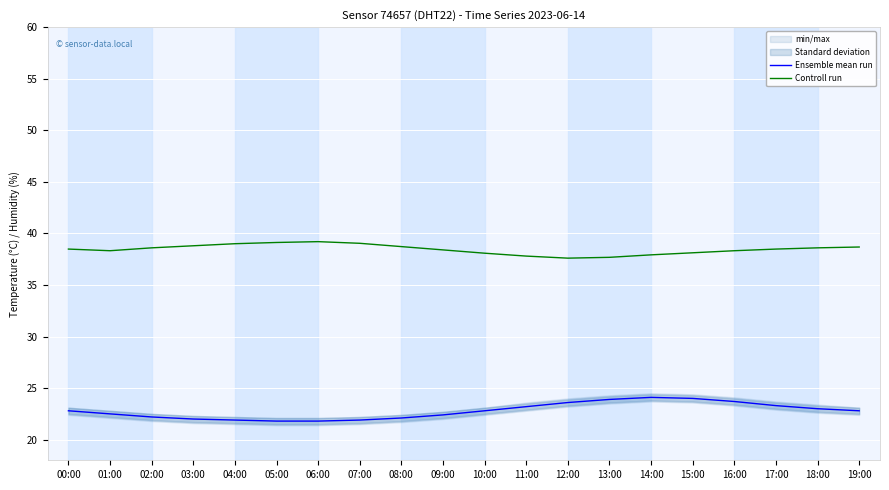

How many lines are shown in the chart?

2